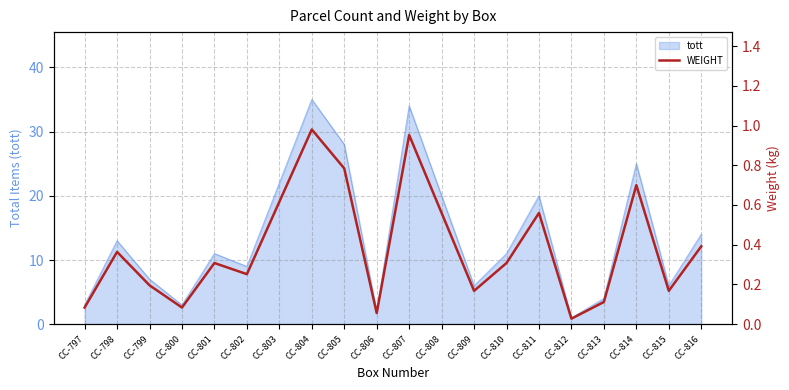

At which category does the chart reach its minimum across all series?

CC-812